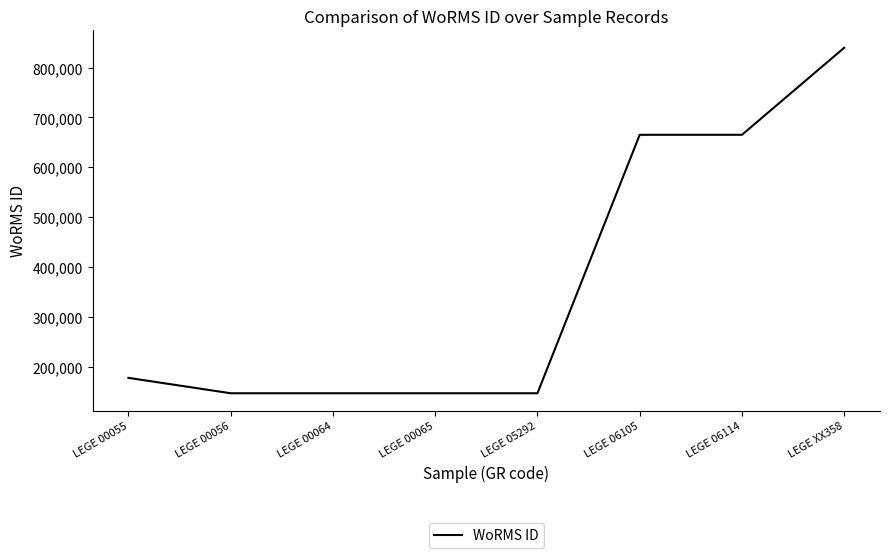

What is the change in value from LEGE 00064 to LEGE 06105?

+518550